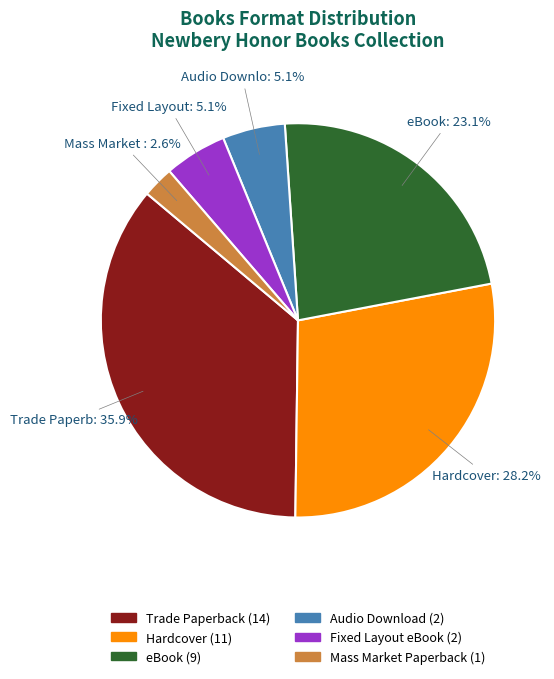

Does any single category account for the majority?

No